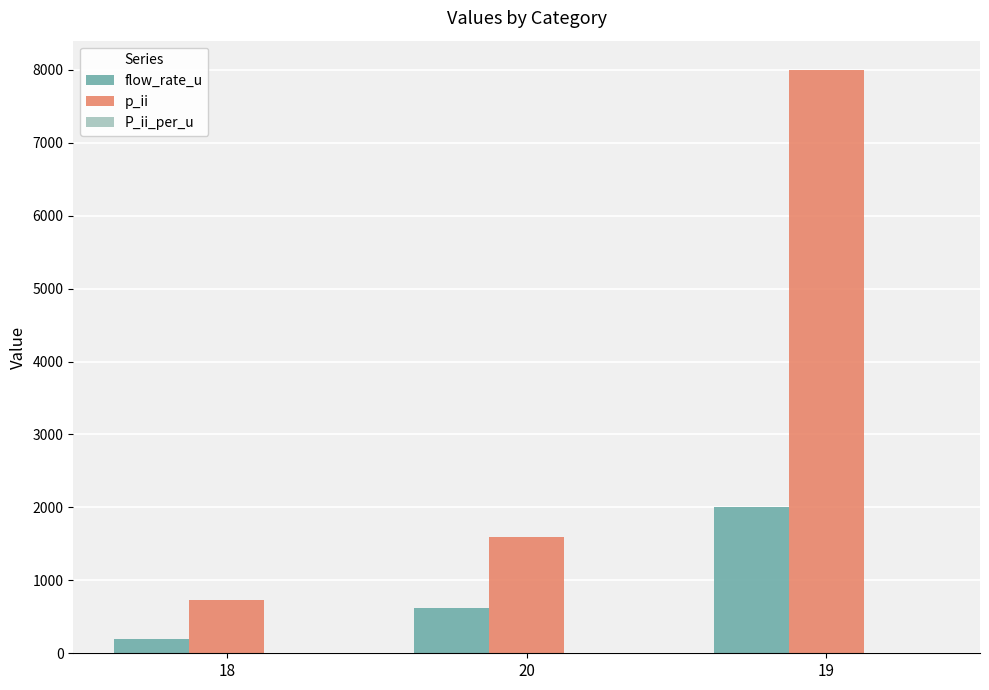

The flow_rate_u series shows 190.0 at 18. True or false?

True